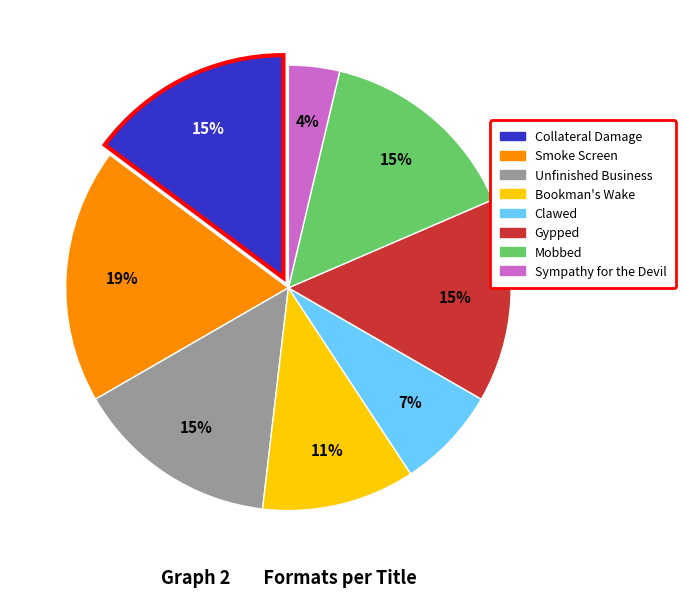

True or false: Sympathy for the Devil accounts for 4% of the total.

True